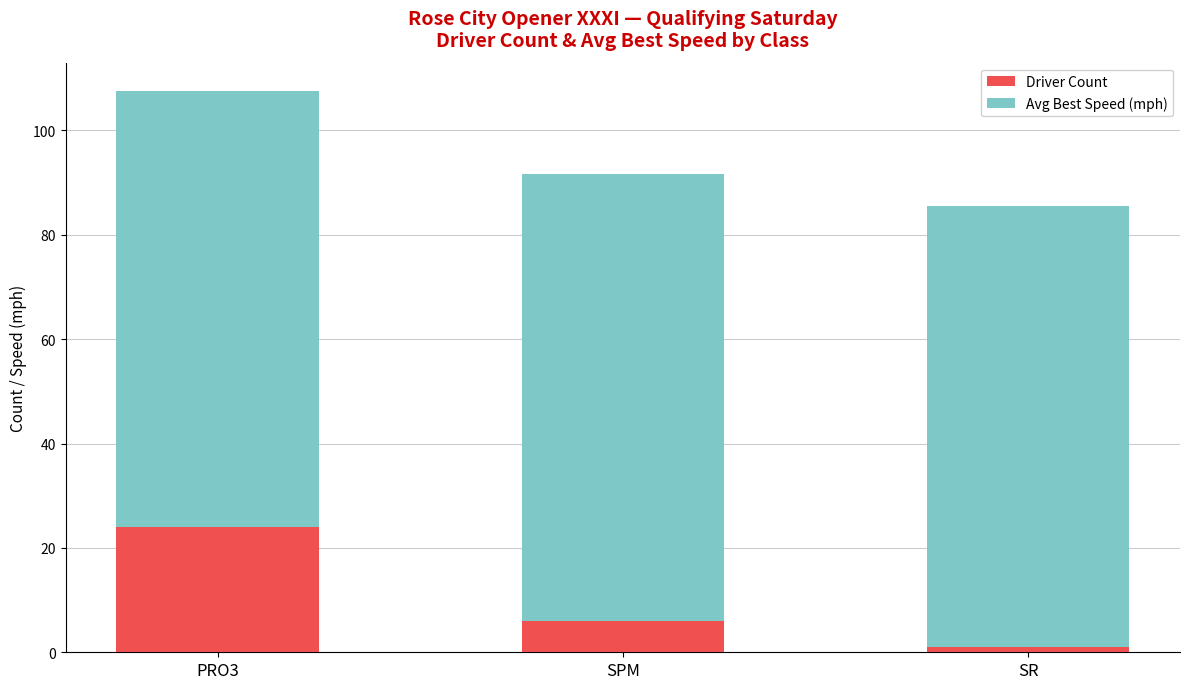

Rank the categories by Driver Count value from lowest to highest.

SR, SPM, PRO3